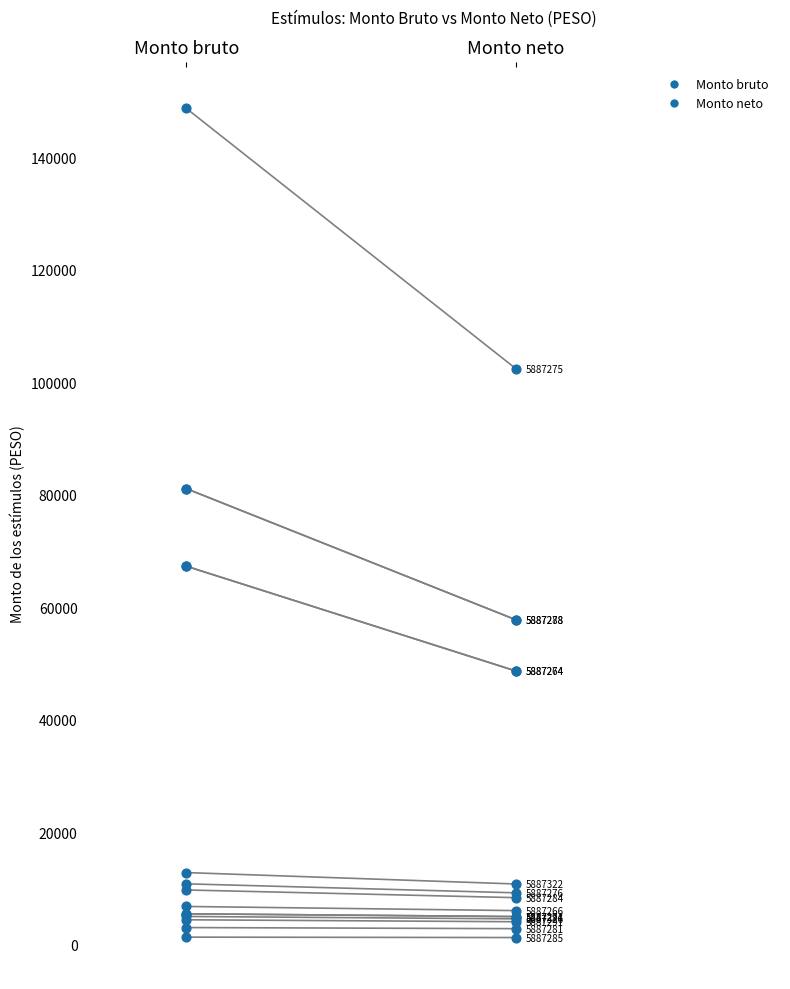

What are all the series names shown in the legend?

Monto bruto, Monto neto